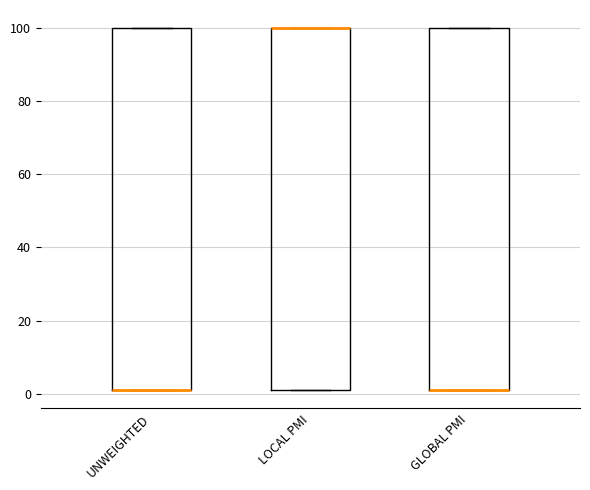

Where is the lower edge of the box for LOCAL PMI on the y-axis? The values are not printed on the chart, so give them approximately, as read against the axis.

2